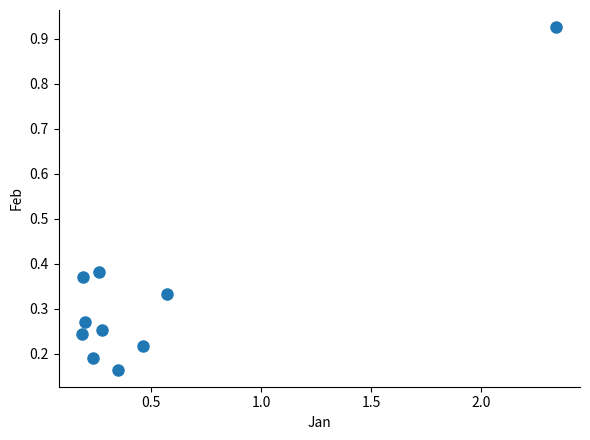

What is the range of Y values (max minus min)?

0.8